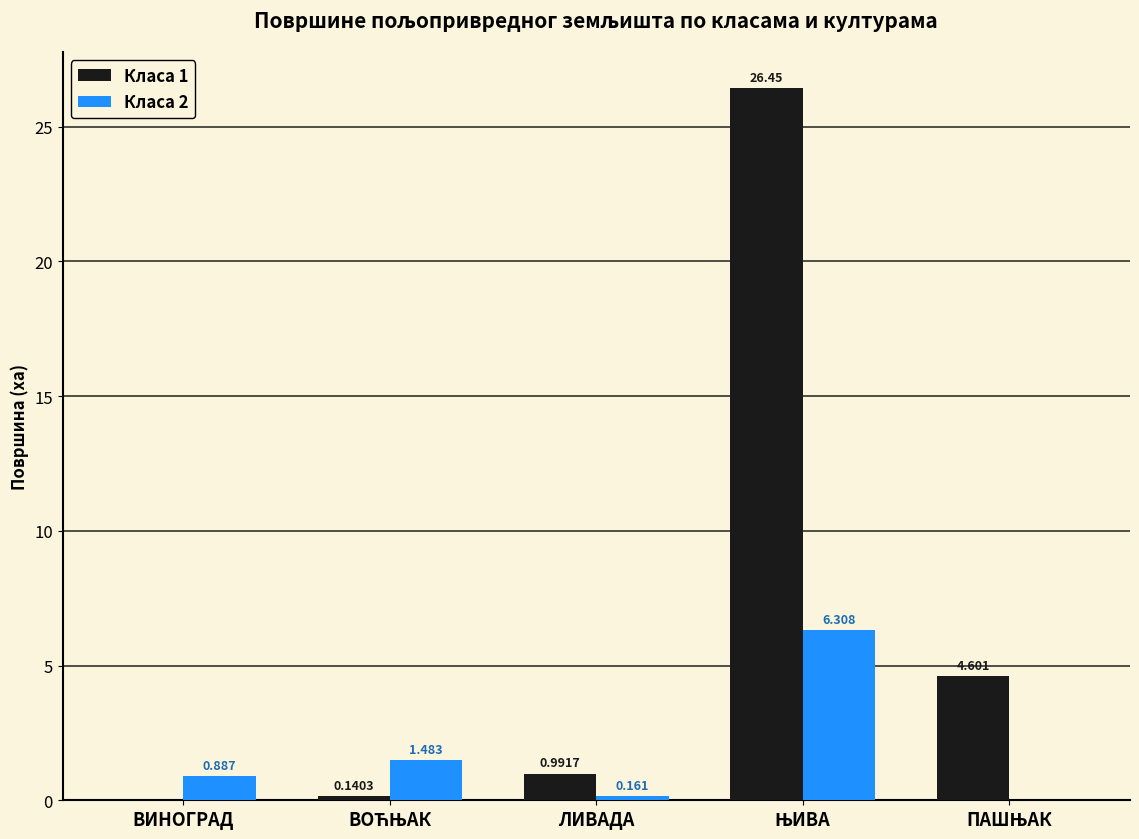

What is the average value of the Класа 2 series?

1.8